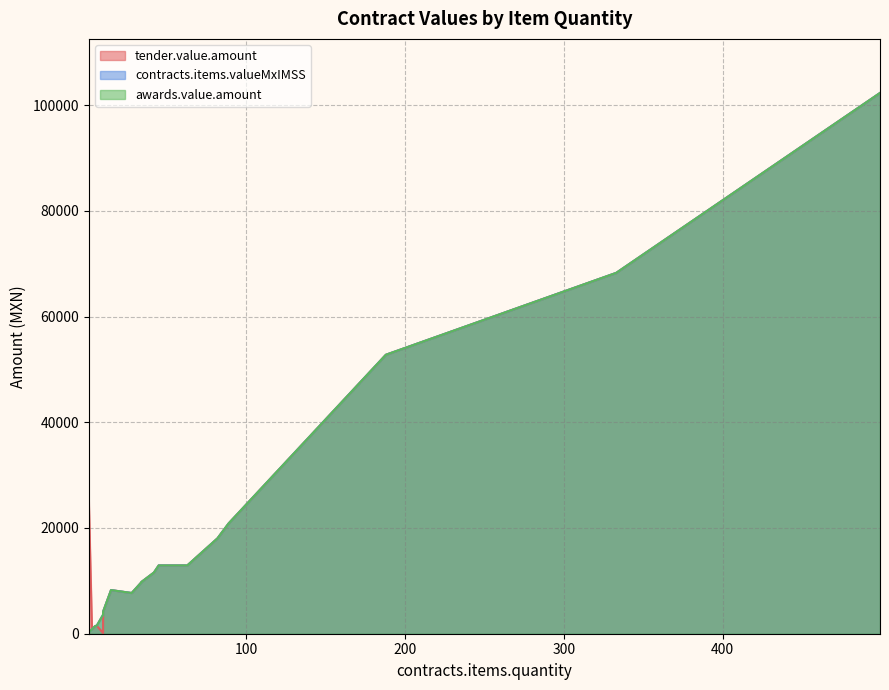

What is the maximum value for contracts.items.valueMxIMSS?

102295.0